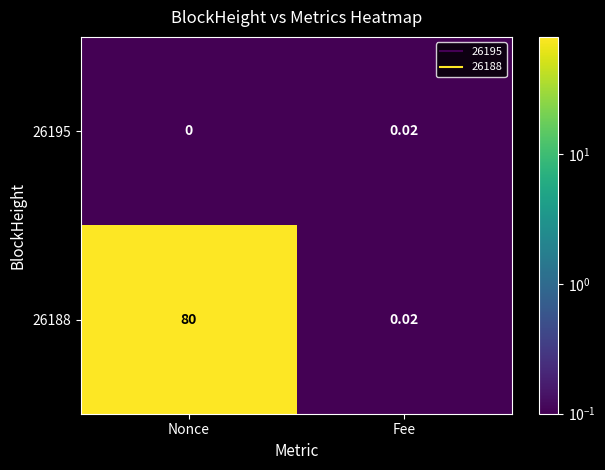

List the series in order of their peak value, lowest first.

26195, 26188